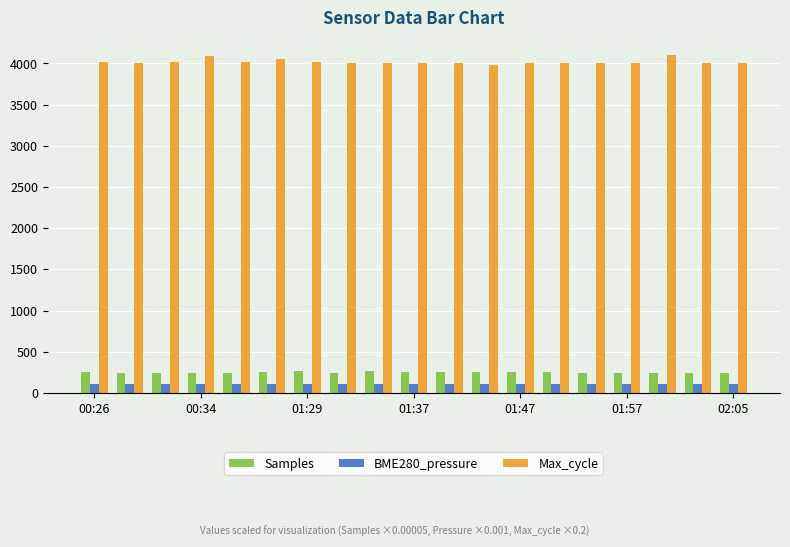

What are all the series names shown in the legend?

Samples, BME280_pressure, Max_cycle